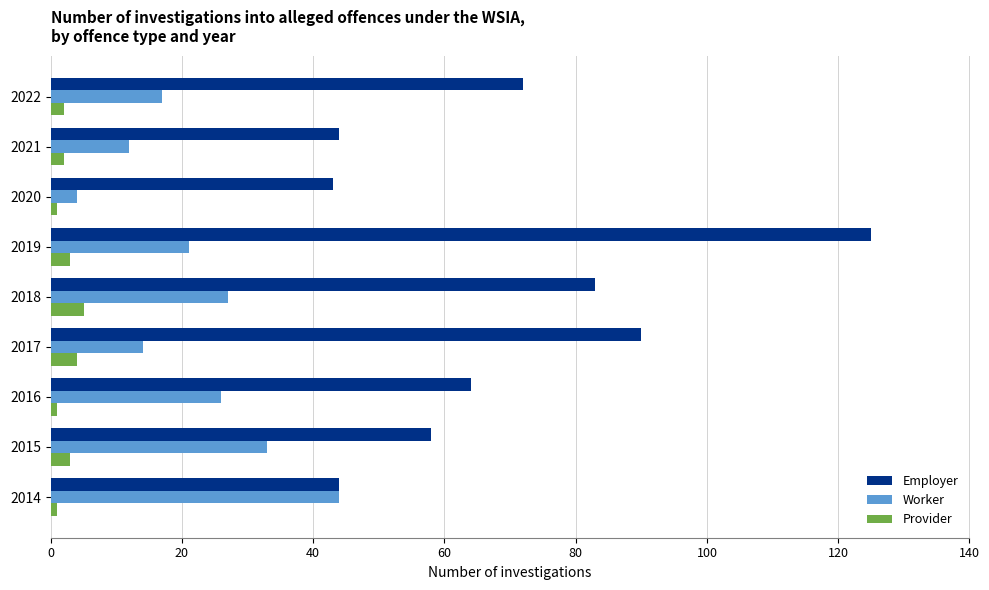

What are all the series names shown in the legend?

Employer, Worker, Provider